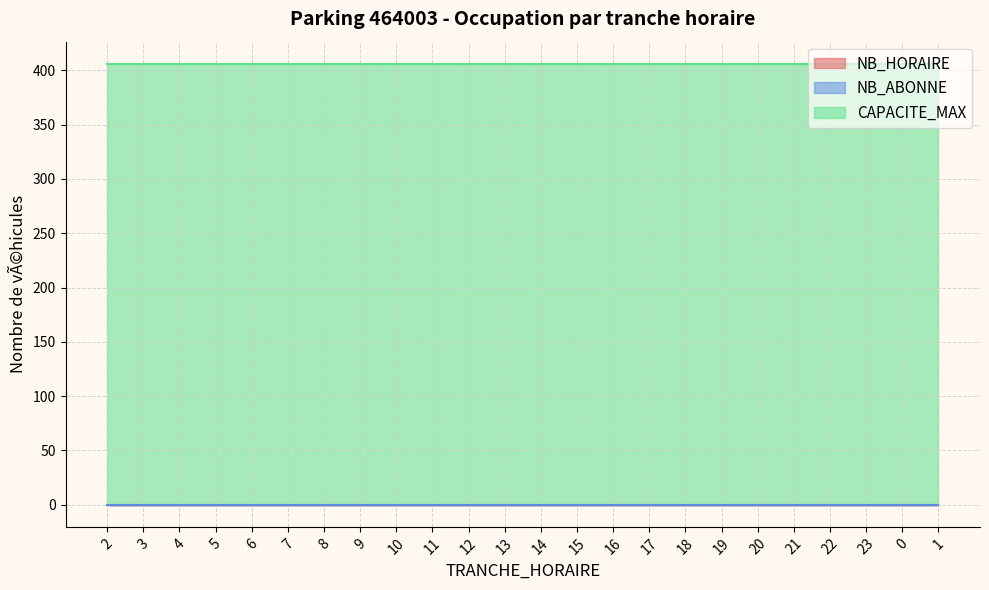

What is the label of the 16th point from the right?

10